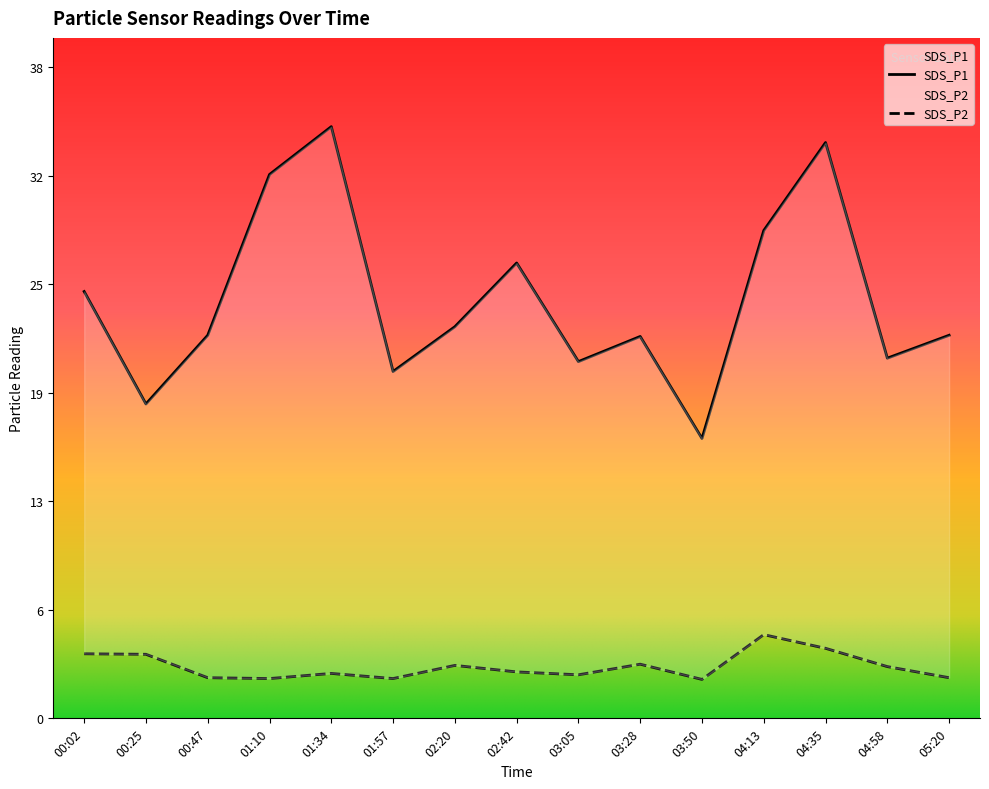

True or false: SDS_P1 has more than 0 interior local peaks.

True